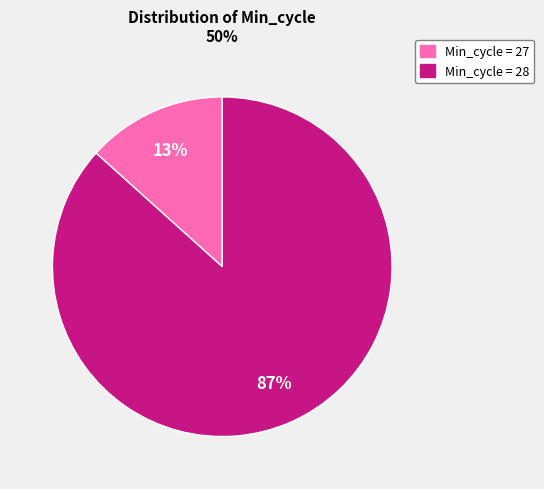

Count the number of slices in the pie.

2